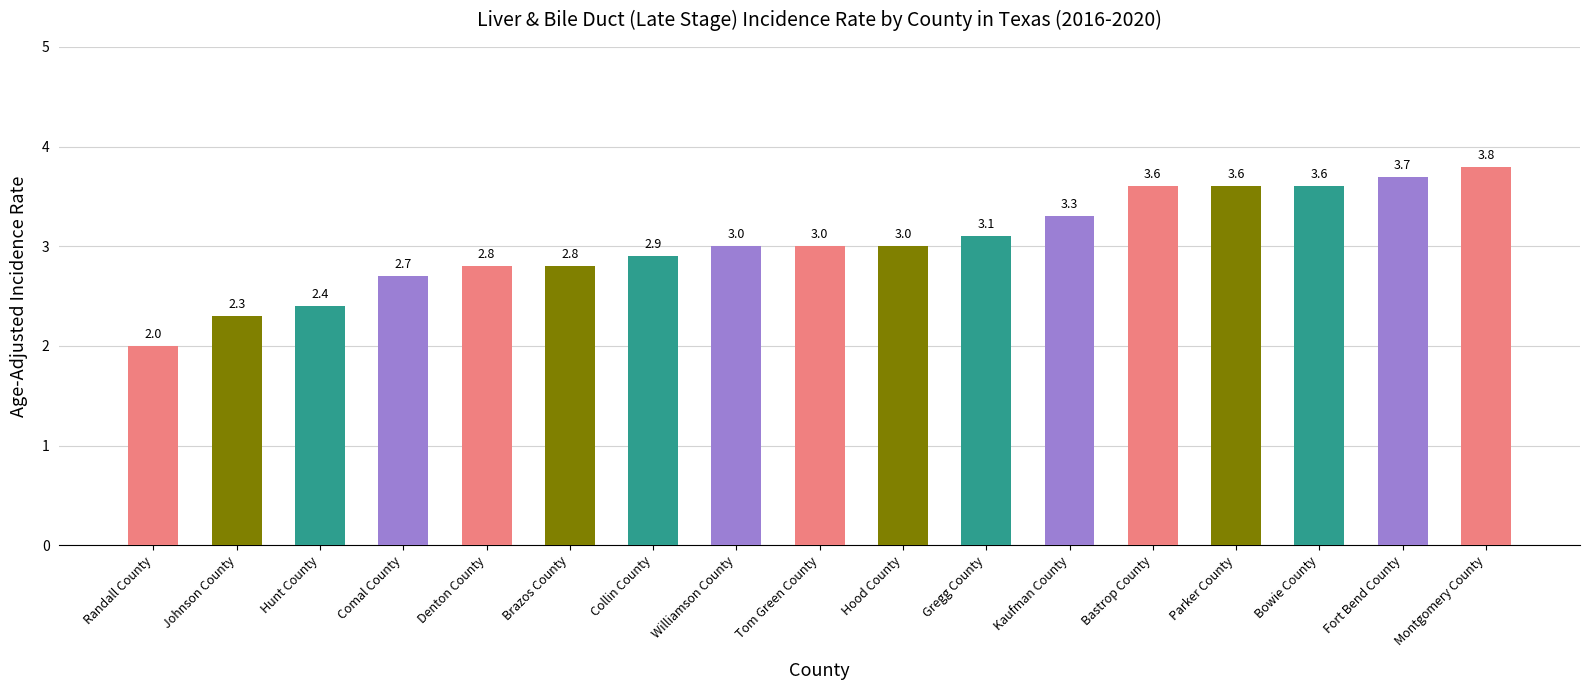

The chart shows a value of 3.7 at Fort Bend County. True or false?

True